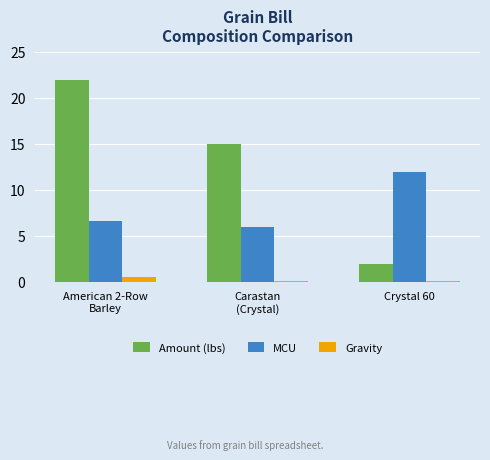

True or false: MCU has a value of 5.2 at Crystal 60.

False